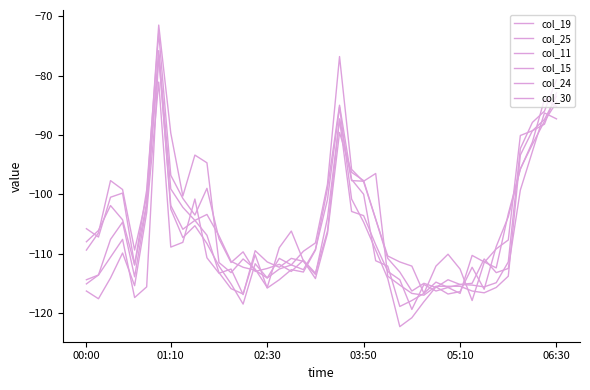

Is this an area chart (filled region under the line)?

No